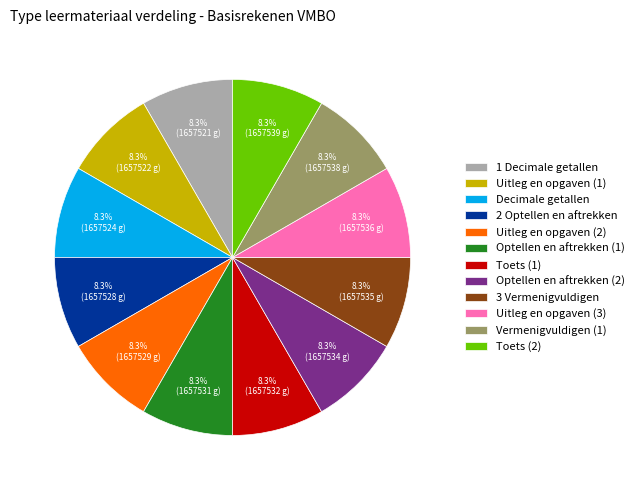

Does 2 Optellen en aftrekken represent more than half of the total?

No